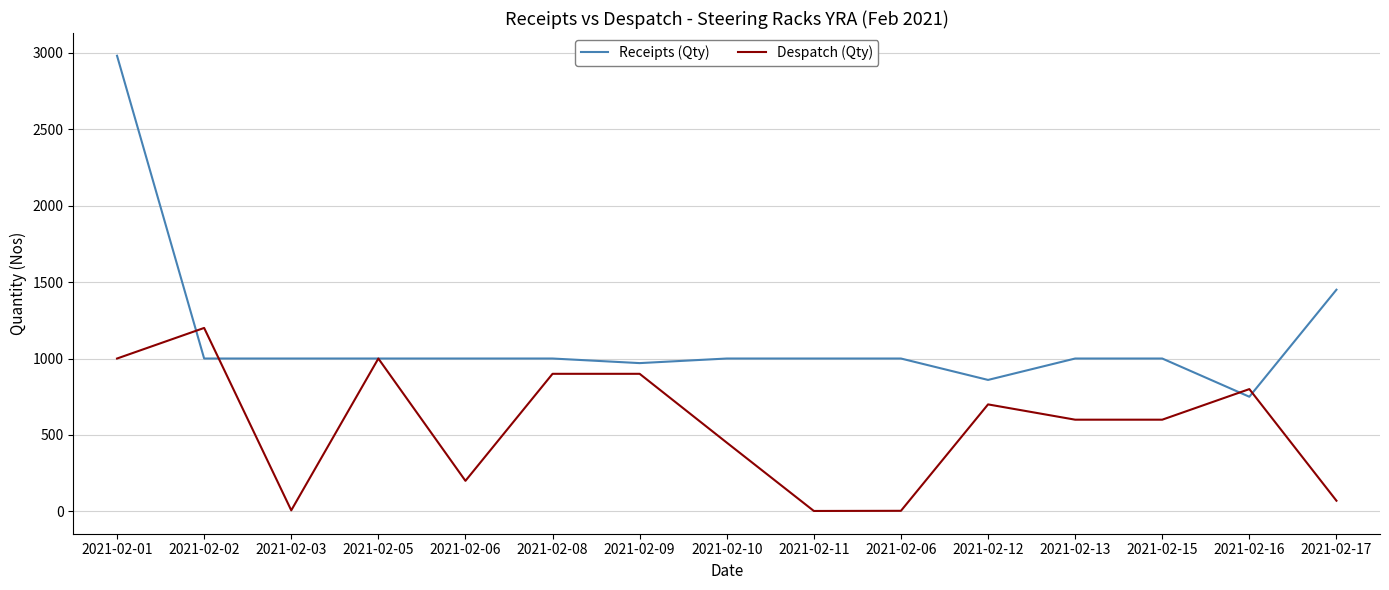

What is the difference between the highest and lowest values at 2021-02-12?

160